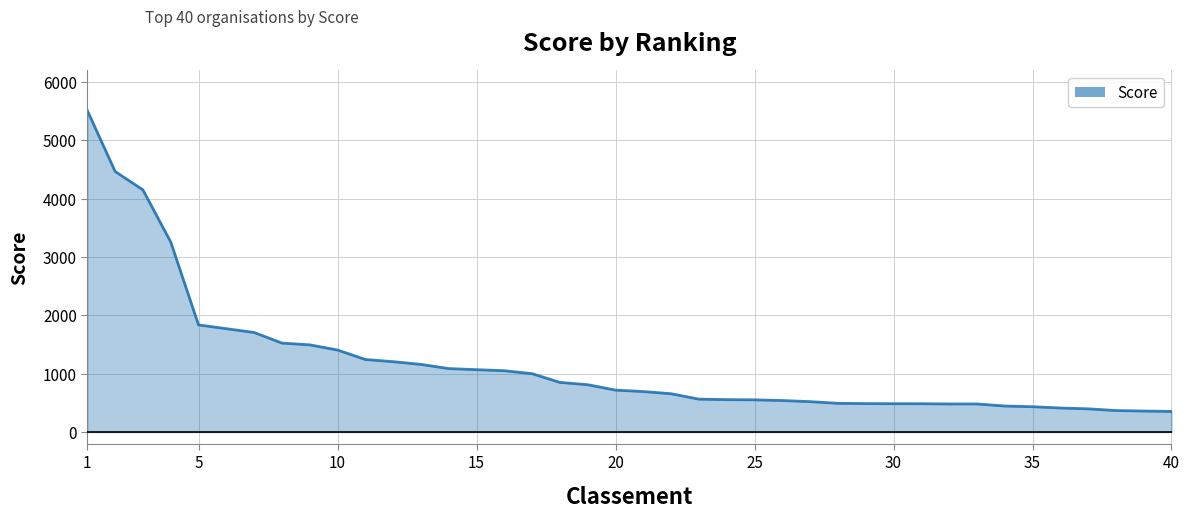

Does the chart display data point markers on the line(s)?

No